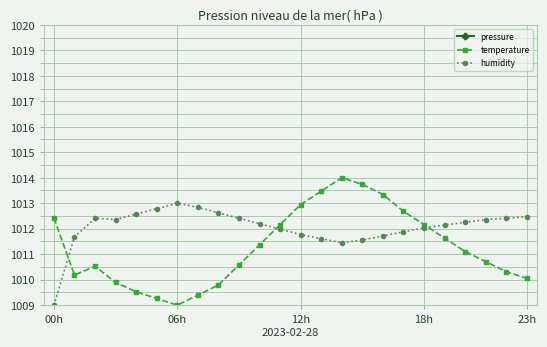

Is this an area chart (filled region under the line)?

No